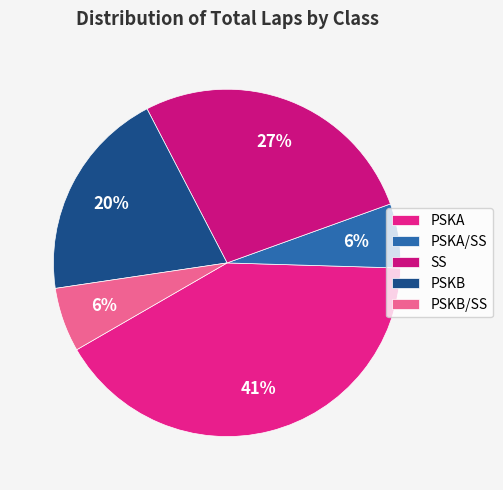

To the nearest percent, what is the difference between the PSKA/SS and PSKB slice percentages?

14%